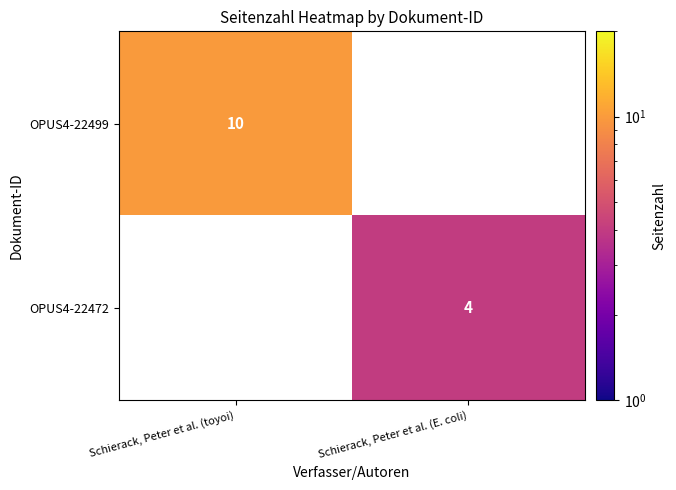

The OPUS4-22472 series shows 5.3 at Schierack, Peter et al. (E. coli). True or false?

False